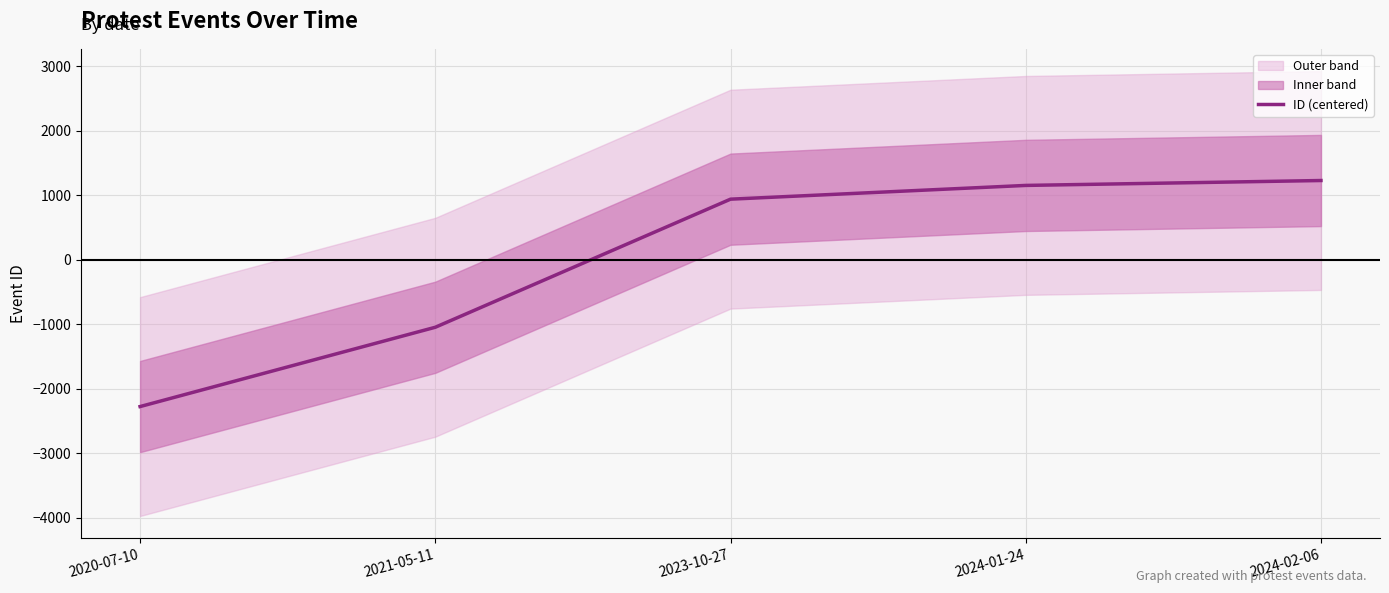

Which label corresponds to the smallest value in the chart?

2020-07-10